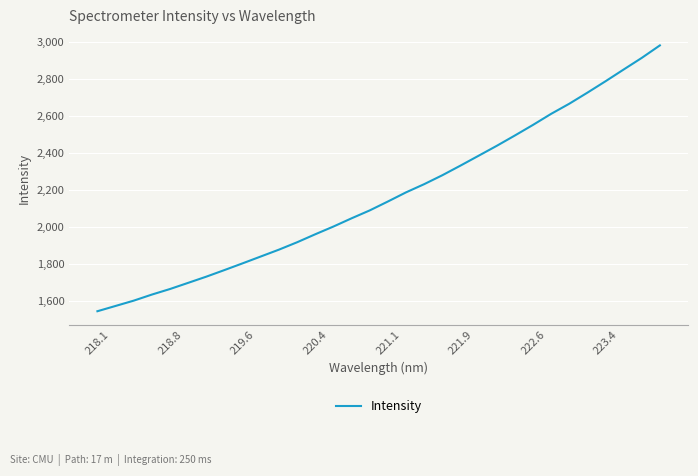

What is the maximum value shown in the chart?

2983.8